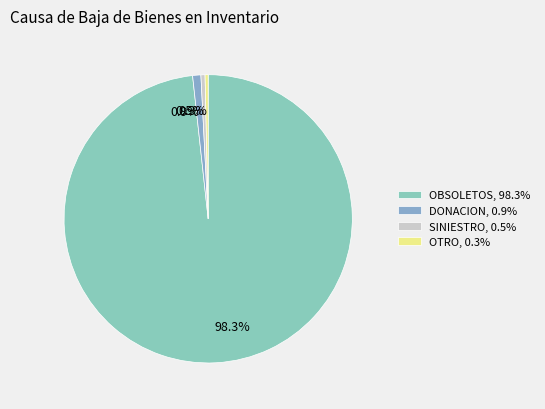

How much of the chart is everything except 0.3%?

99.7%